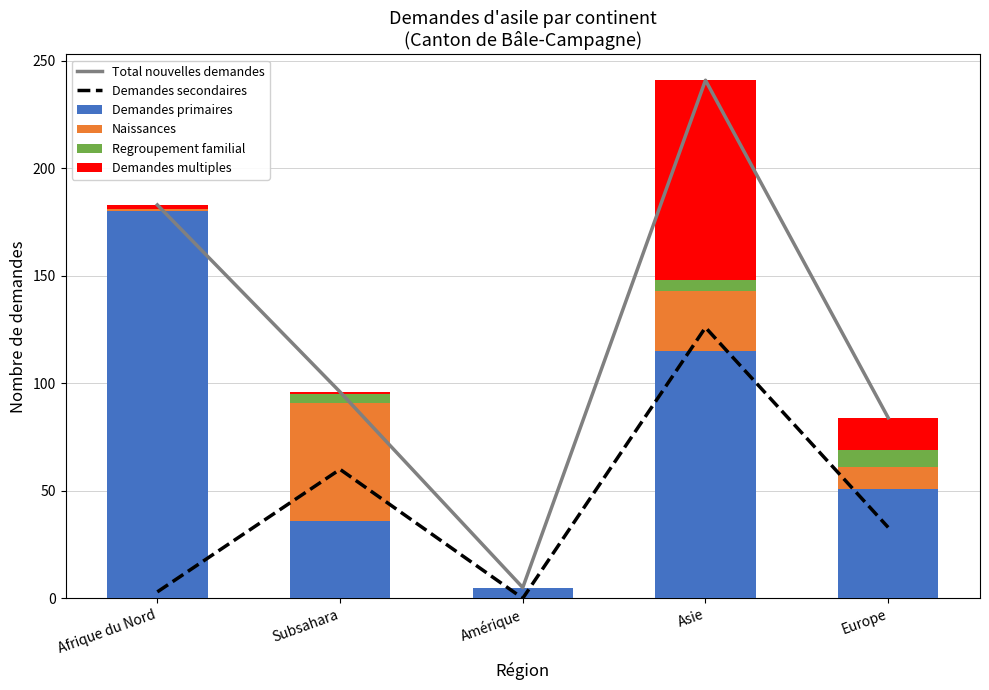

What are all the series names shown in the legend?

Total nouvelles demandes, Demandes secondaires, Demandes primaires, Naissances, Regroupement familial, Demandes multiples